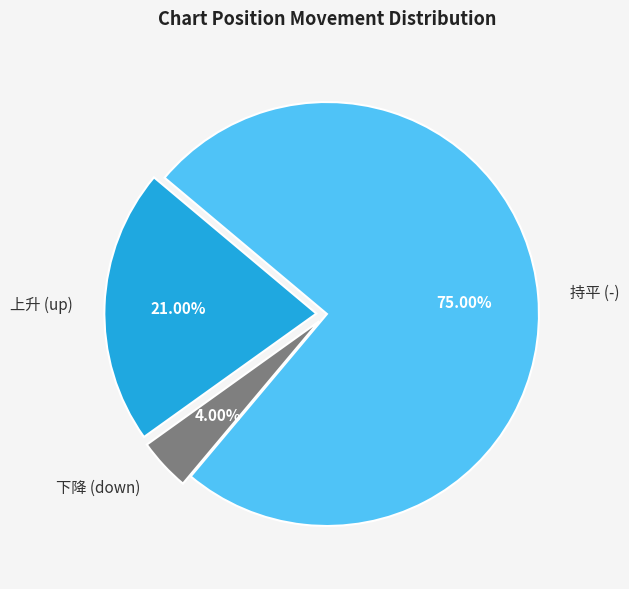

Which has a higher value, 下降 (down) or 持平 (-)?

持平 (-)